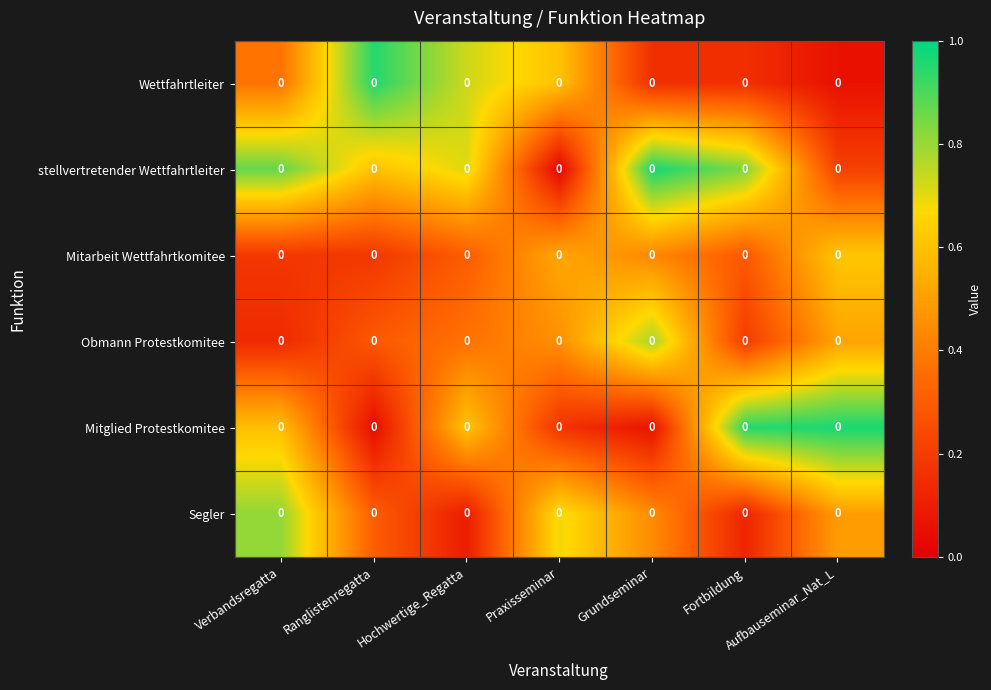

Which series changed the most between Ranglistenregatta and Aufbauseminar_Nat_L?

Mitglied Protestkomitee